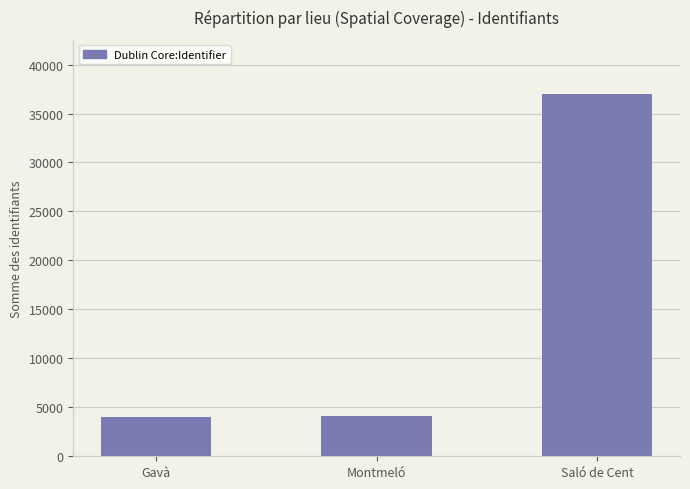

What is the smallest value displayed?

3968